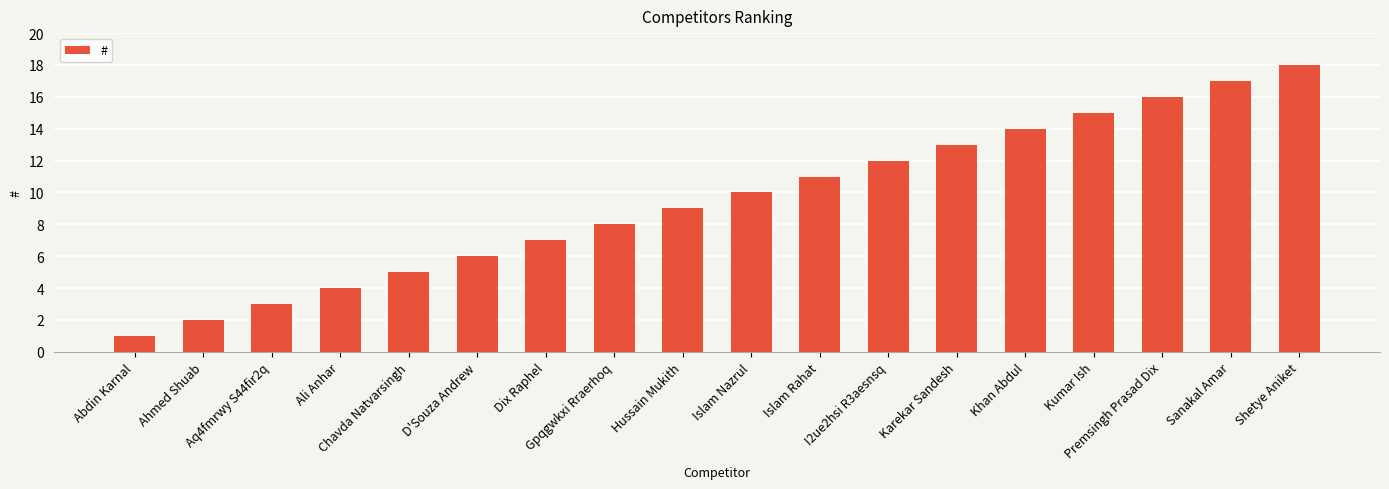

List the labels in order of value, smallest first.

Abdin Karnal, Ahmed Shuab, Aq4fmrwy S44fir2q, Ali Anhar, Chavda Natvarsingh, D'Souza Andrew, Dix Raphel, Gpqgwkxi Rraerhoq, Hussain Mukith, Islam Nazrul, Islam Rahat, I2ue2hsi R3aesnsq, Karekar Sandesh, Khan Abdul, Kumar Ish, Premsingh Prasad Dix, Sanakal Amar, Shetye Aniket